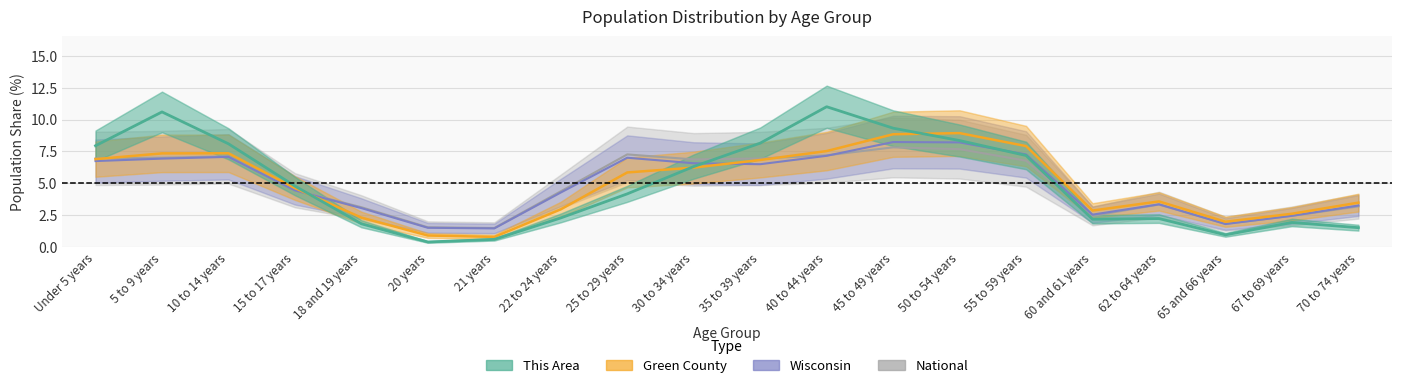

Between 25 to 29 years and 65 and 66 years, which series saw the biggest shift?

National